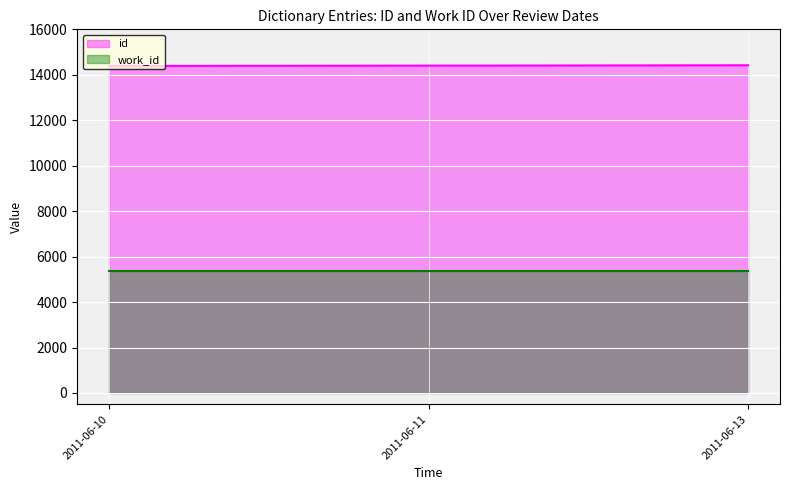

At which label is the value closest to 14403?

2011-06-11